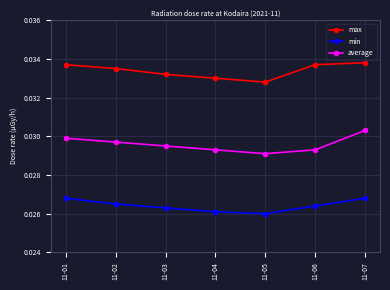

True or false: average and min intersect in this chart.

False